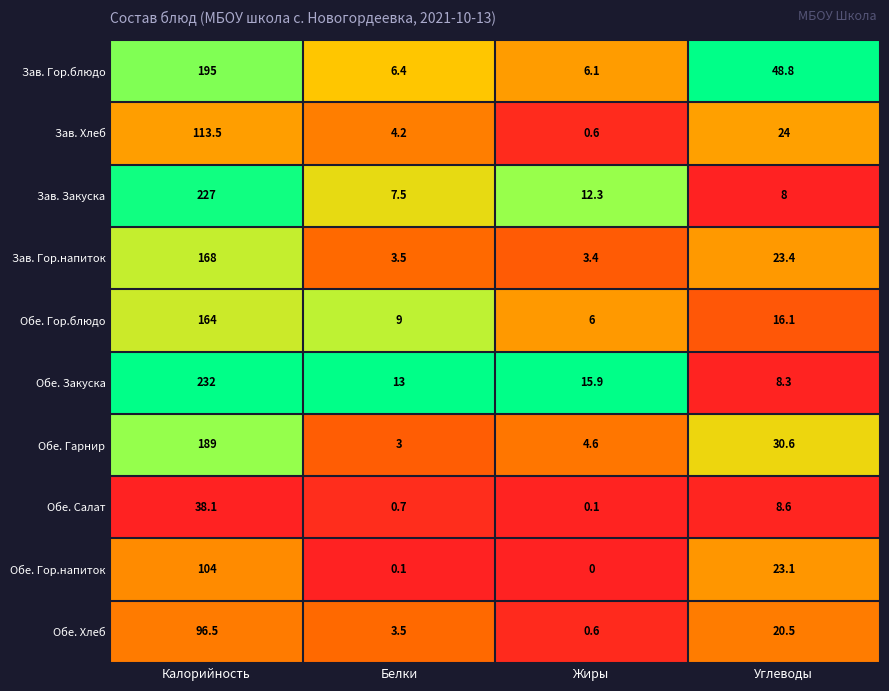

Rank the series at Углеводы from highest to lowest value.

Зав. Гор.блюдо, Обе. Гарнир, Зав. Хлеб, Зав. Гор.напиток, Обе. Гор.напиток, Обе. Хлеб, Обе. Гор.блюдо, Обе. Салат, Обе. Закуска, Зав. Закуска